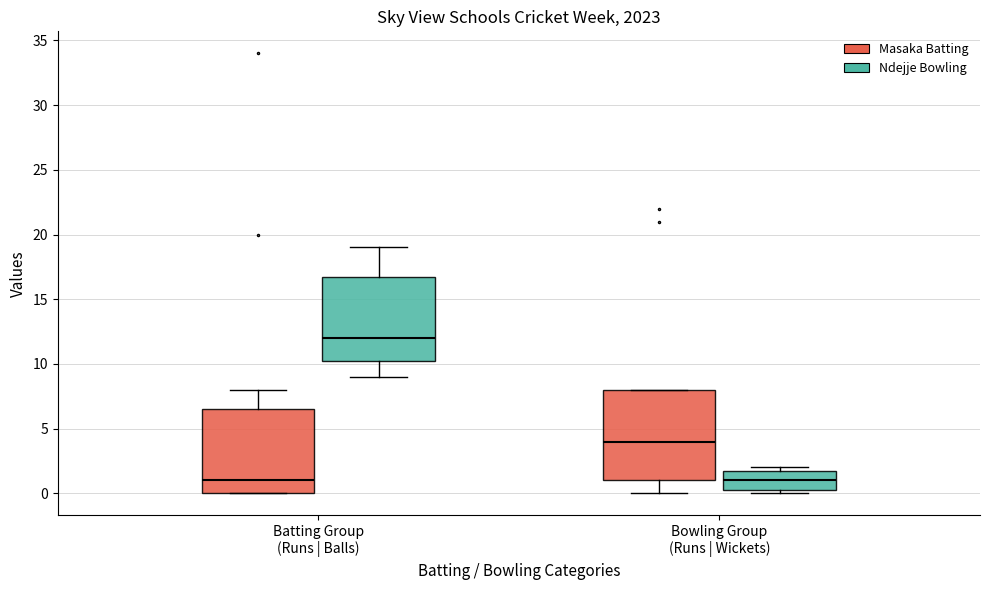

Reading left to right, transcribe this box plot: for each box, give where its median line is, the range the box spans, and where its two whiskers end, as read against the y-axis. The values are not printed on the chart, so give them approximately, as read against the axis.

Batting Group (Runs | Balls) (Masaka Batting): median 1.0, box 0.0 to 6.5, whiskers 0.0 to 8.0
Batting Group (Runs | Balls) (Ndejje Bowling): median 12.0, box 10.5 to 17.0, whiskers 9.0 to 19.0
Bowling Group (Runs | Wickets) (Masaka Batting): median 4.0, box 1.0 to 8.0, whiskers 0.0 to 8.0
Bowling Group (Runs | Wickets) (Ndejje Bowling): median 1.0, box 0.5 to 2.0, whiskers 0.0 to 2.0 (just above the box's upper edge)